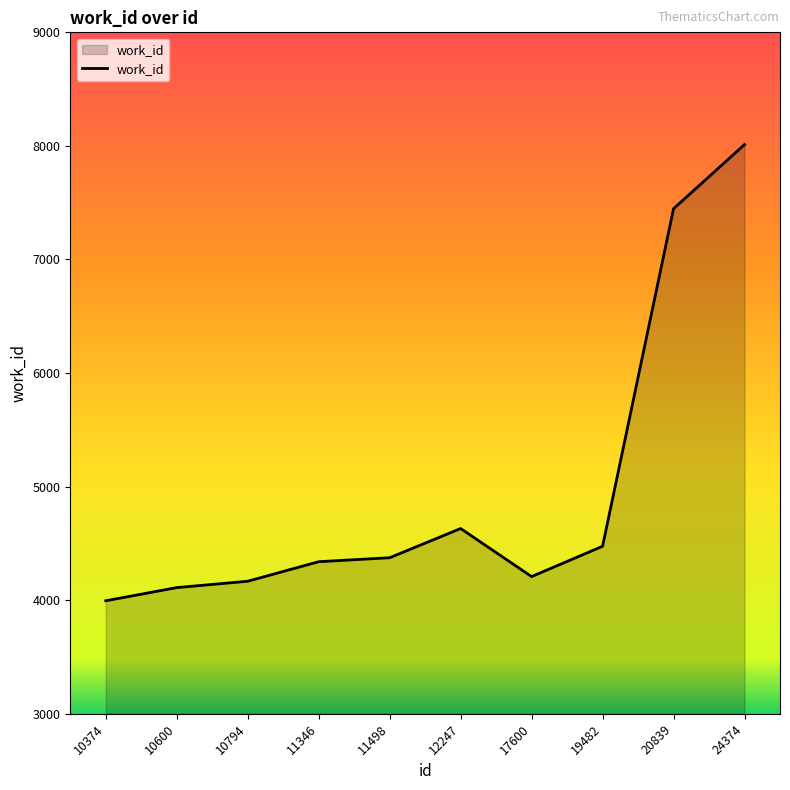

True or false: there are more than 2 points higher than both neighbors.

False